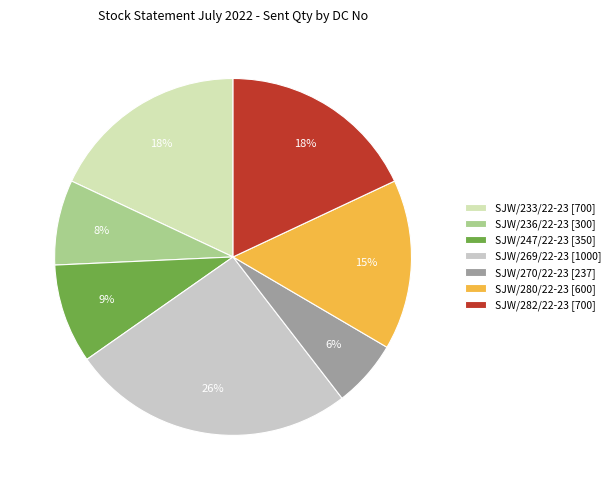

Count the number of slices in the pie.

7